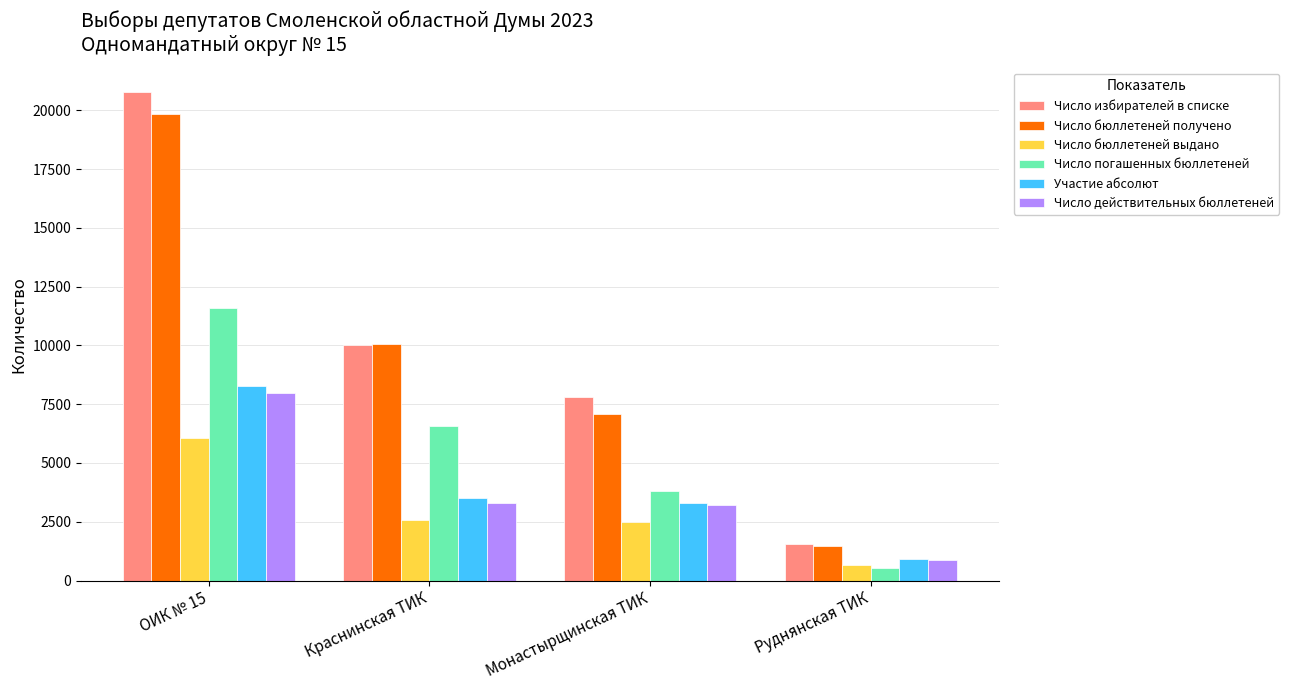

At which category does the chart reach its minimum across all series?

Руднянская ТИК